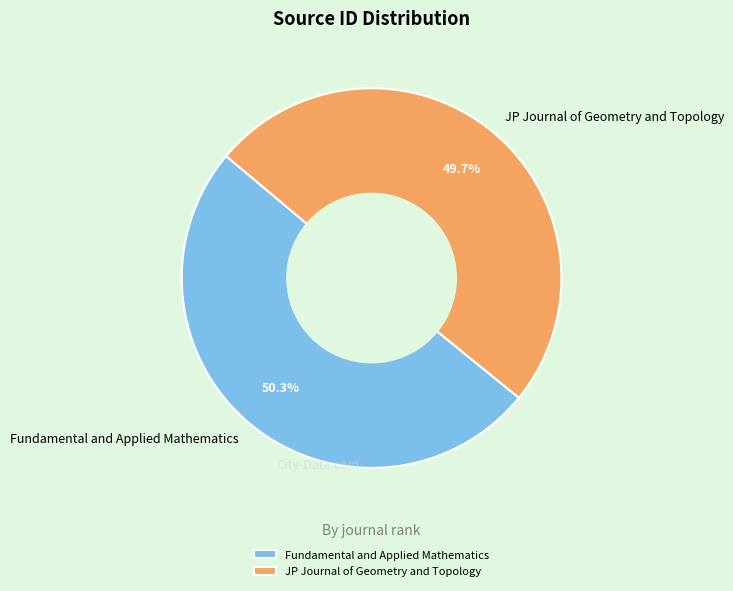

What percentage do JP Journal of Geometry and Topology and Fundamental and Applied Mathematics together represent?

100.0%